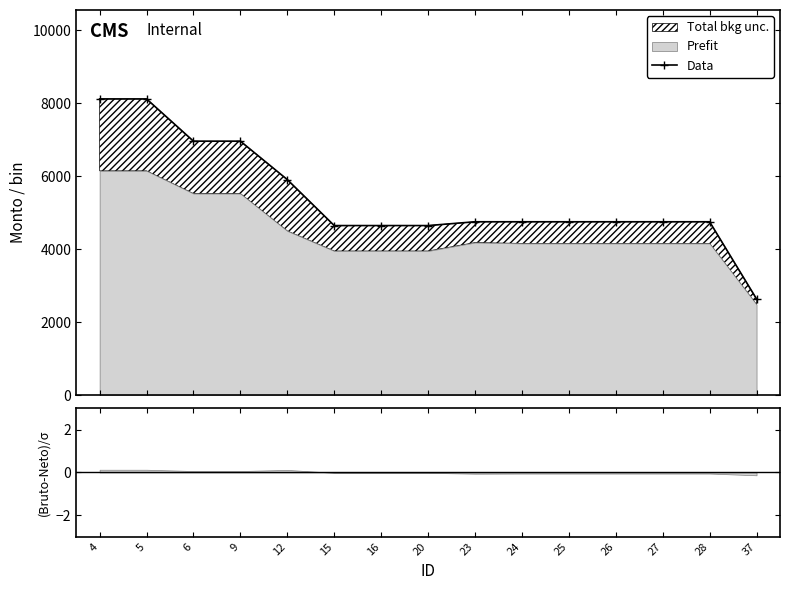

Rank the categories by value from highest to lowest.

4, 5, 6, 9, 12, 23, 27, 24, 25, 26, 28, 15, 16, 20, 37